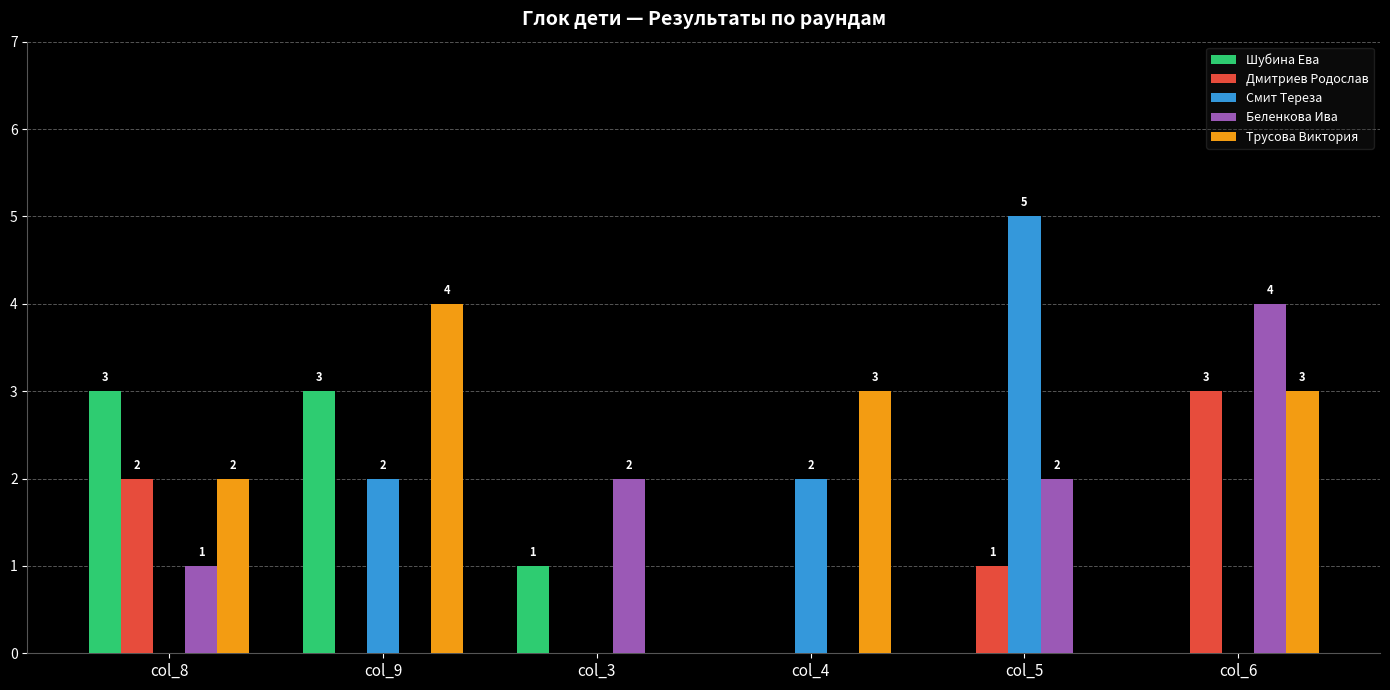

What is the spread (max minus min) of values at col_3?

2